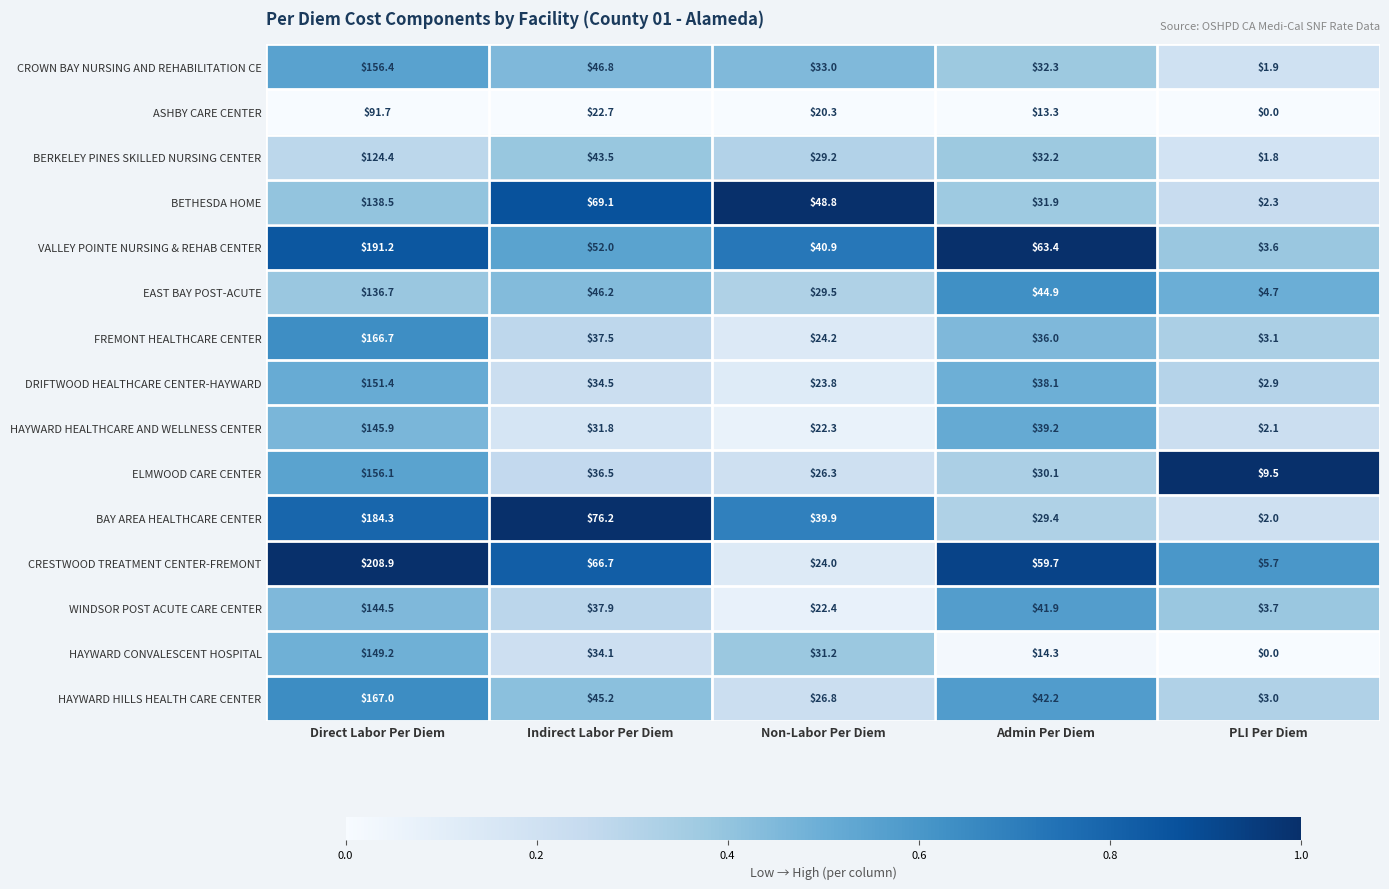

At which label does BETHESDA HOME reach its minimum?

PLI Per Diem